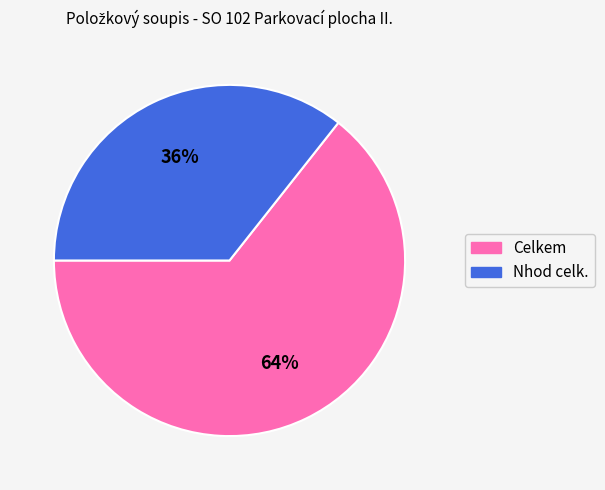

Between Nhod celk. and Celkem, which is larger?

Celkem